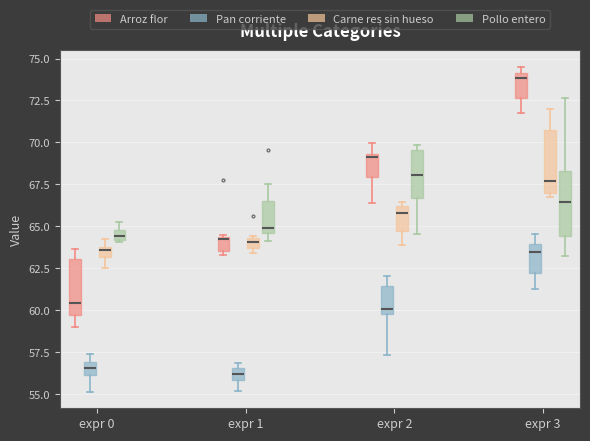

Where is the upper edge of the box for expr 2 (Pollo entero) on the y-axis? The values are not printed on the chart, so give them approximately, as read against the axis.

69.5